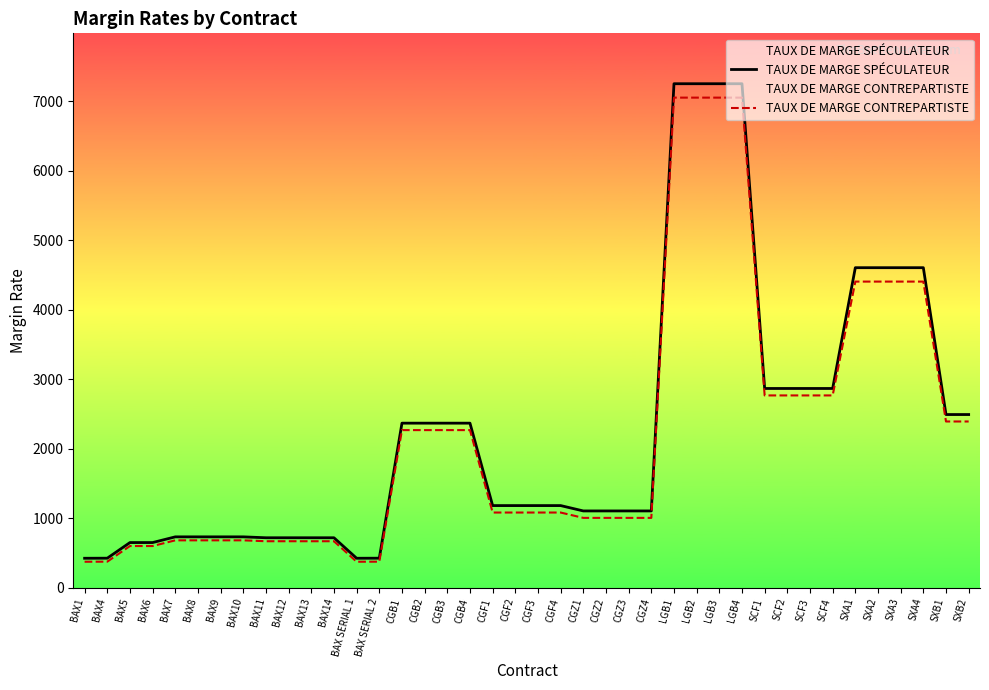

The TAUX DE MARGE CONTREPARTISTE series shows 7051 at LGB4. True or false?

True